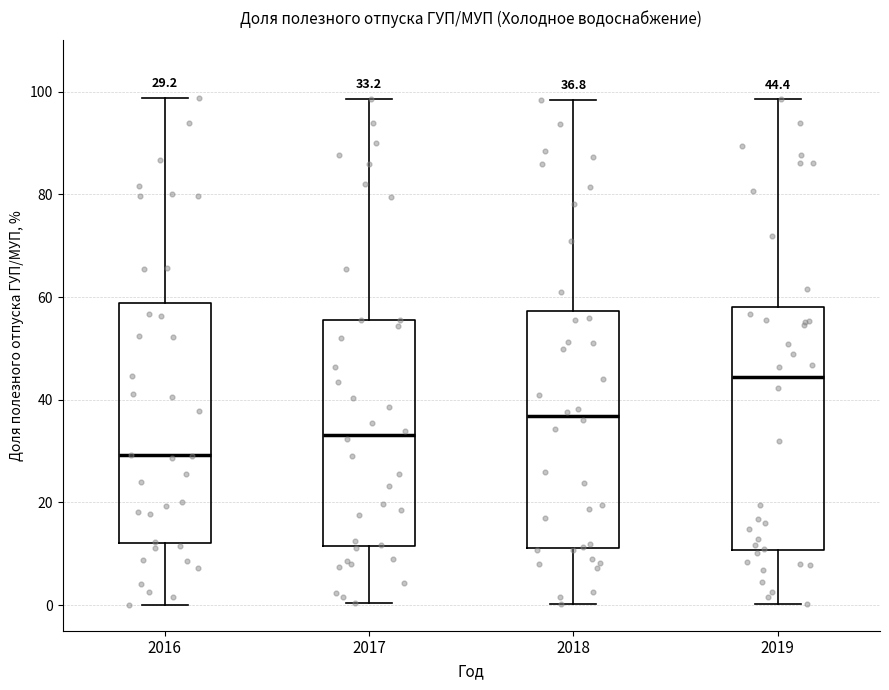

Which box has the highest median line?

2019